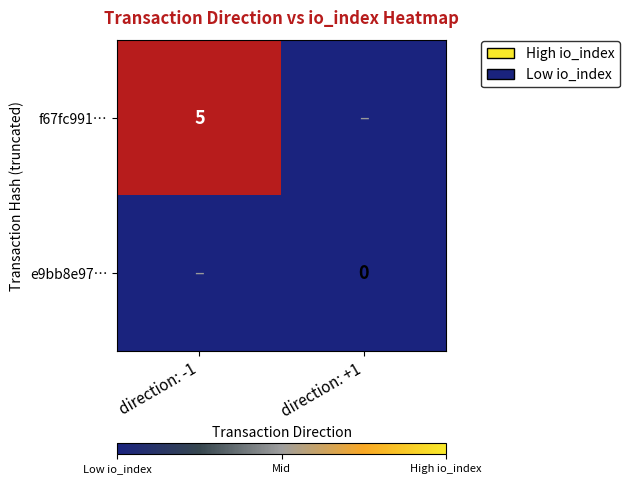

How many series are shown in this chart?

2